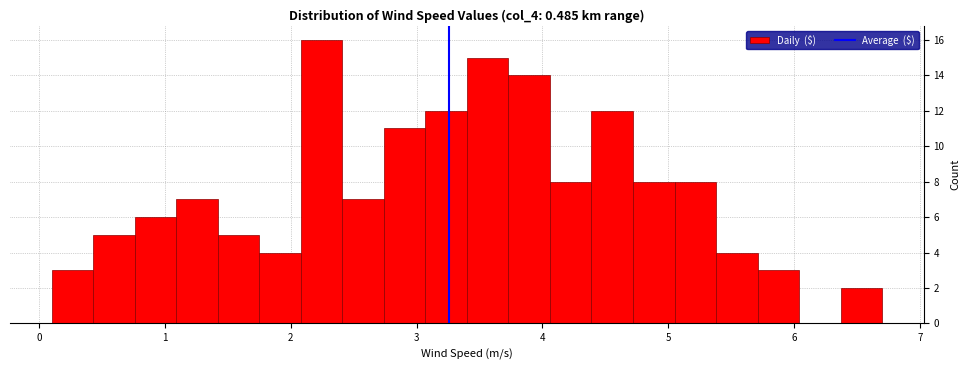

Read against the x-axis, roughly where is the centre of the tallest bar?

2.2